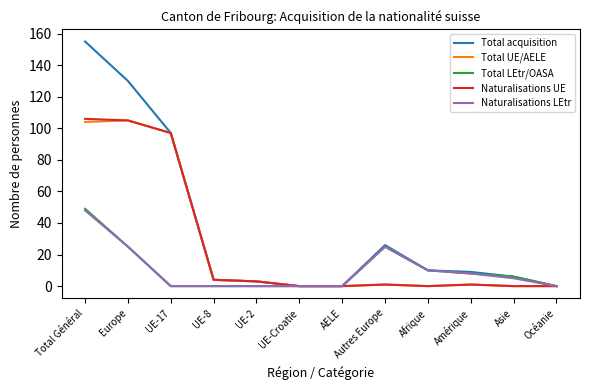

True or false: Naturalisations LEtr has a value of -20 at UE-17.

False